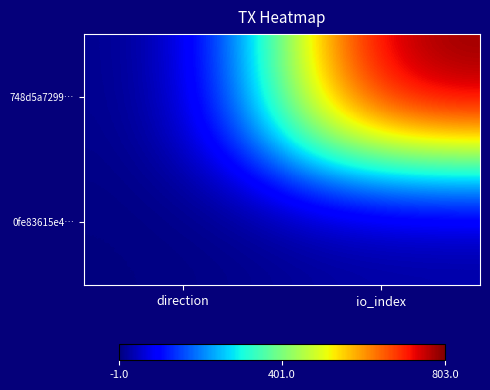

List the series in order of their overall mean, highest first.

748d5a7299…, 0fe83615e4…